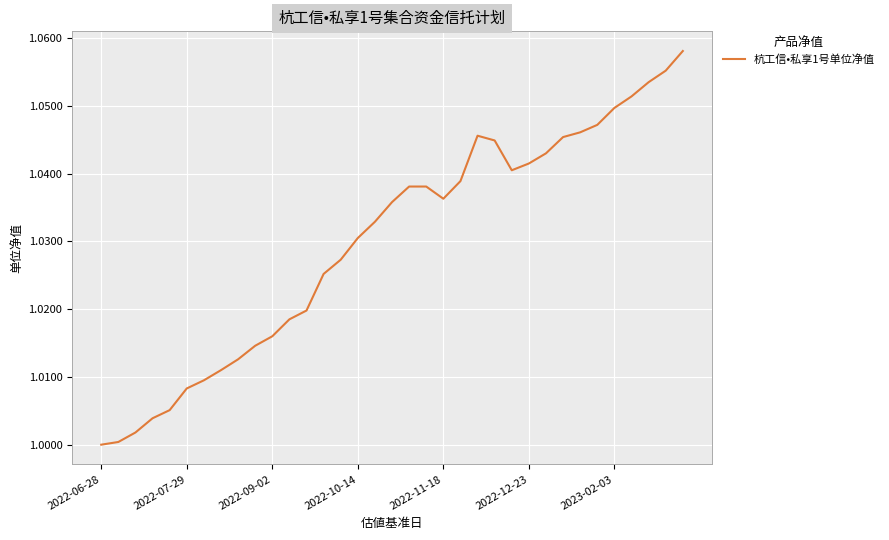

How many points are higher than both their immediate neighbors (excluding endpoints)?

1